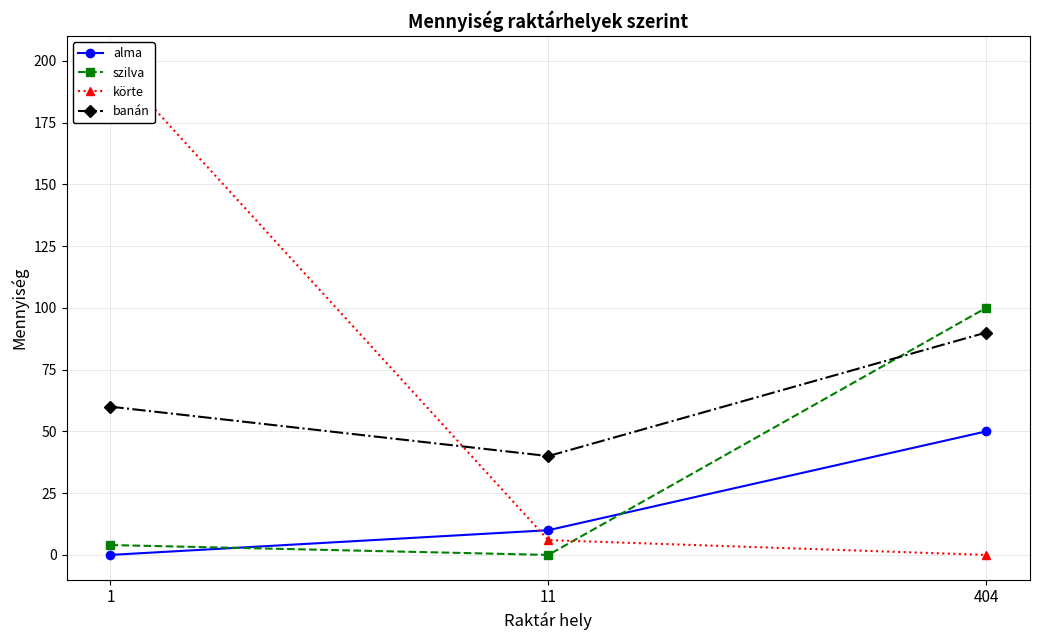

The value of alma at 404 is 85. True or false?

False